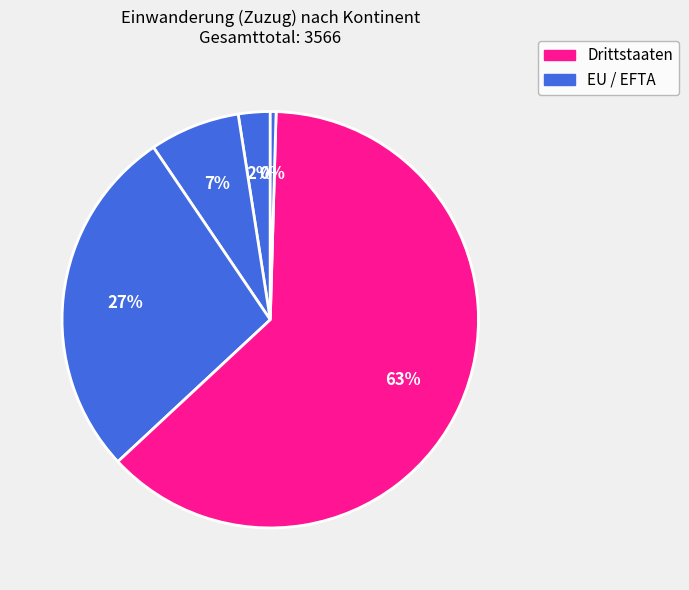

How many segments does this pie chart have?

5